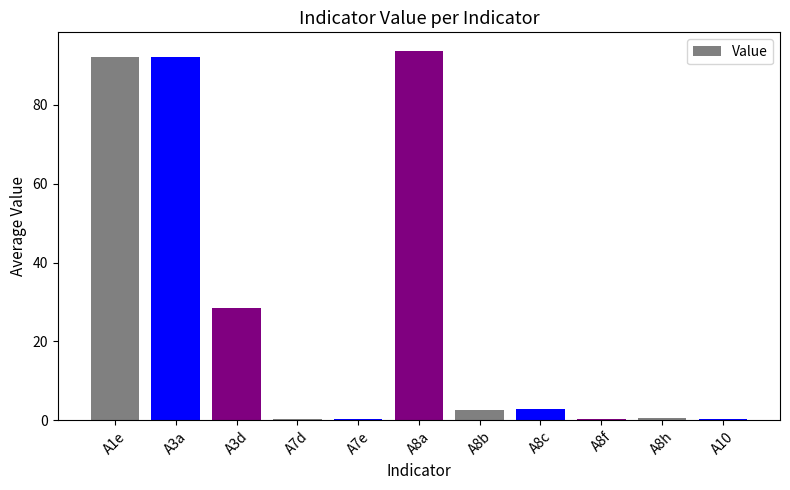

How many data points does each series have?

11